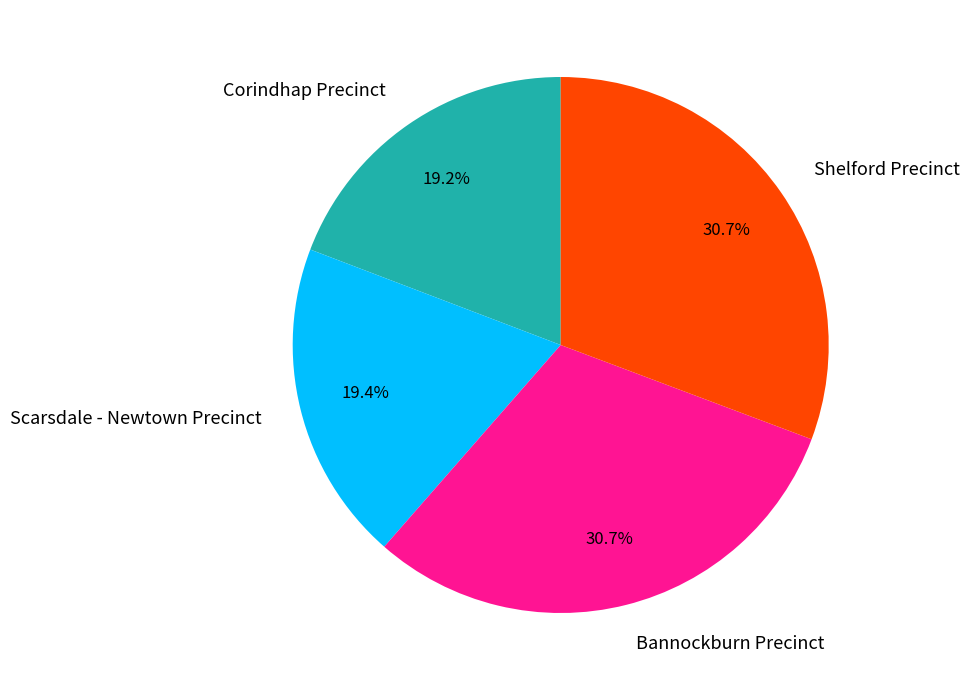

Is there a majority slice in this chart?

No